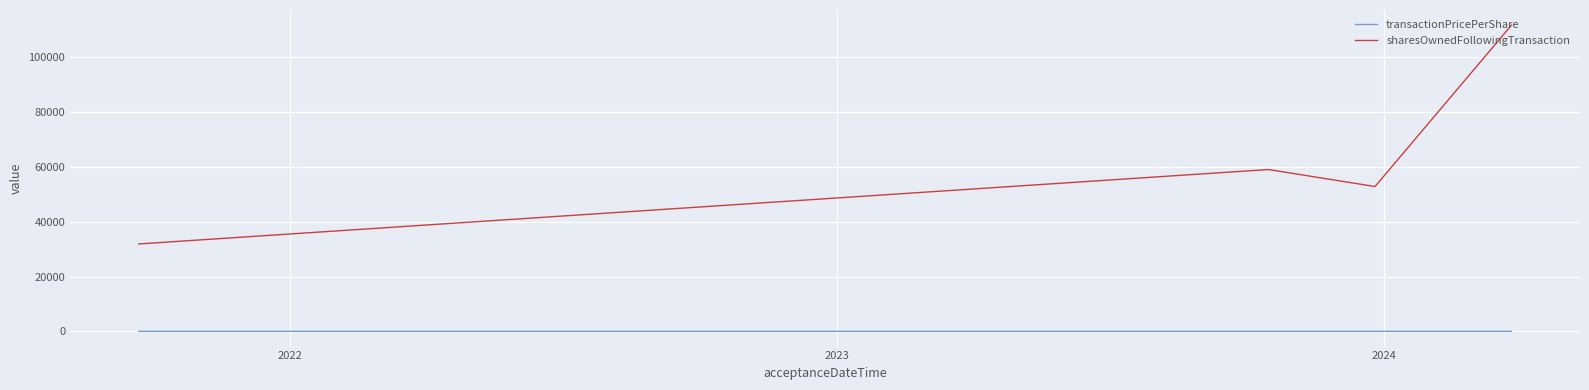

True or false: sharesOwnedFollowingTransaction and transactionPricePerShare cross at least once.

False